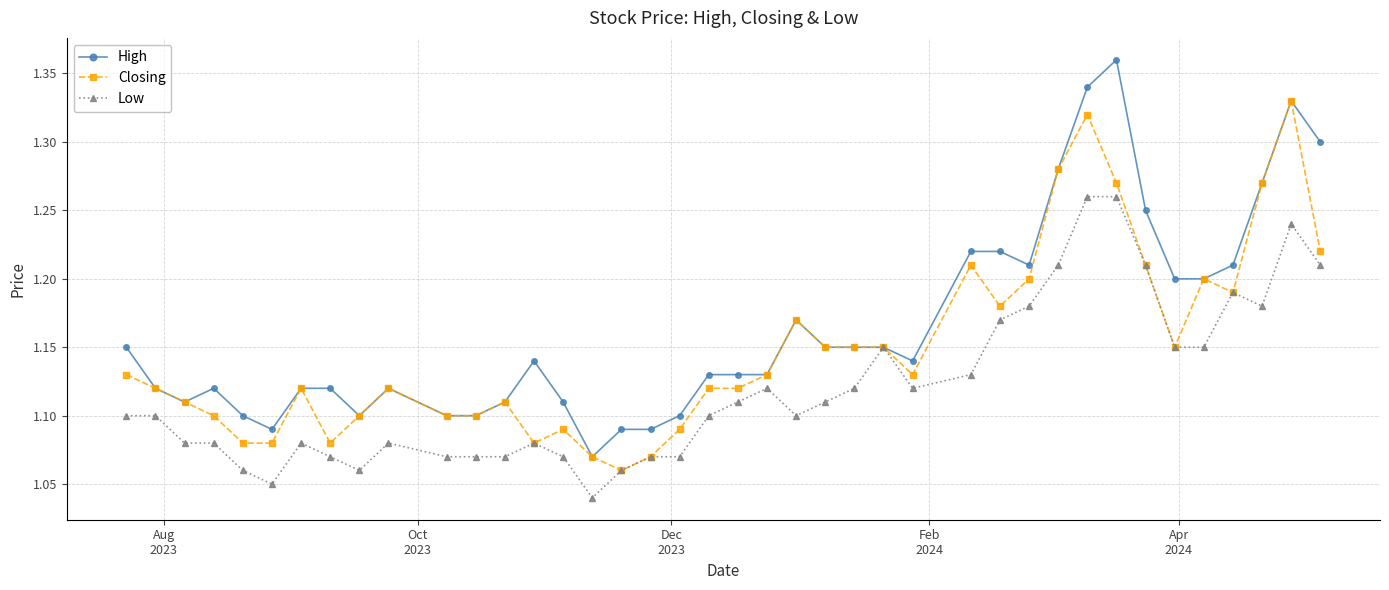

What are all the series names shown in the legend?

High, Closing, Low